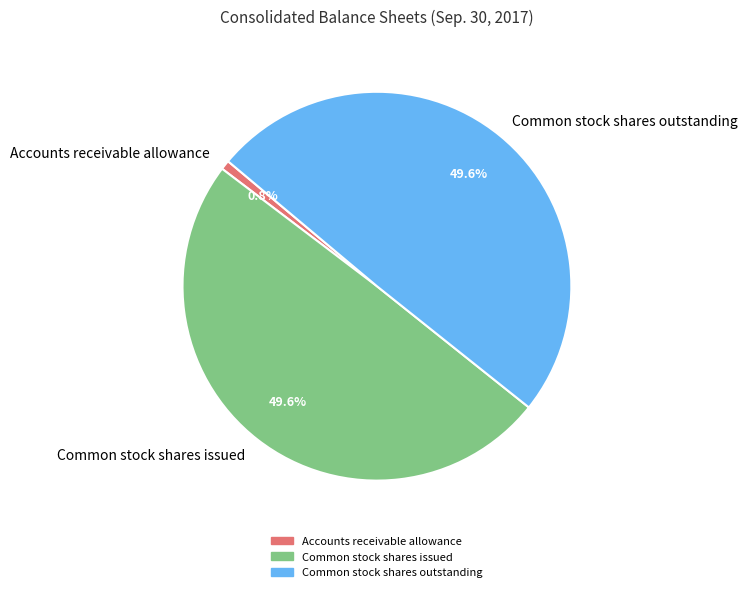

What portion of the pie excludes Common stock shares outstanding?

50.4%